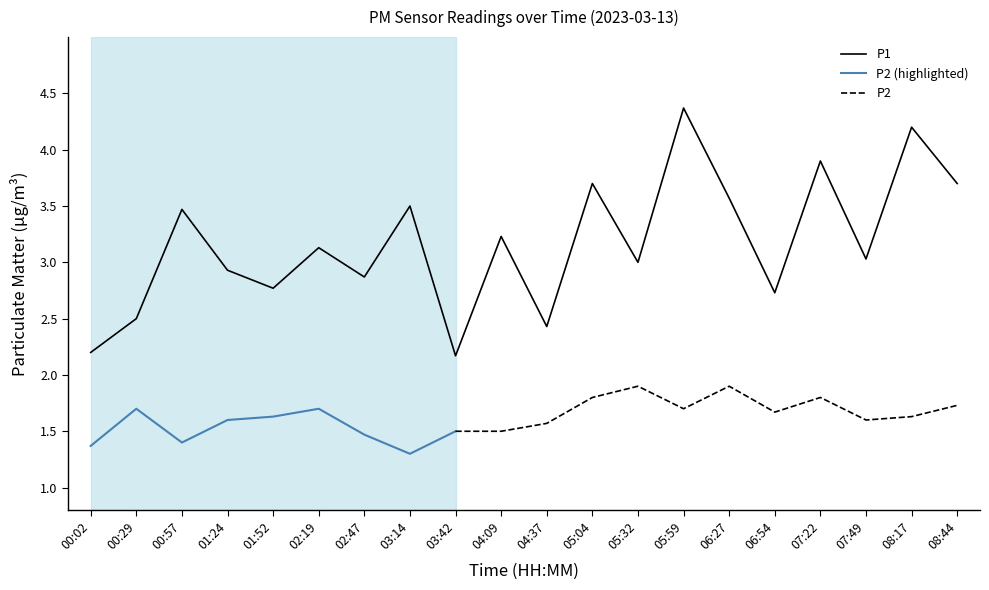

Is it true that the value at 06:54 is 4.3?

False